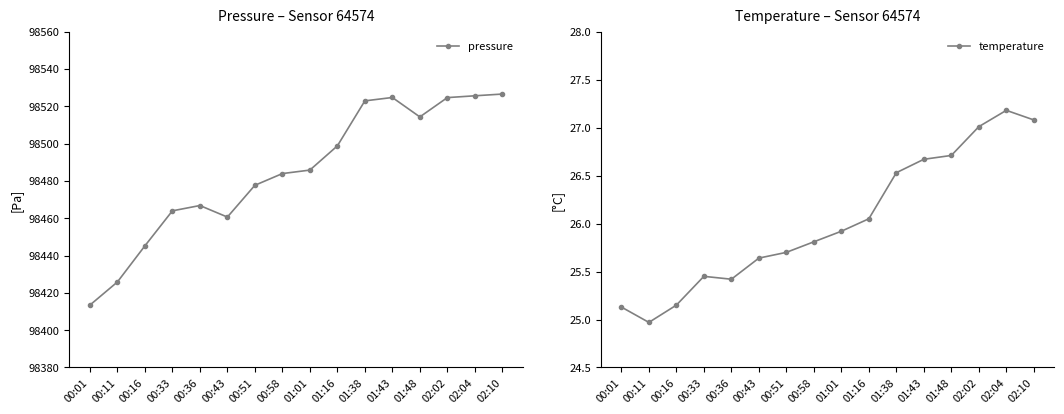

What is the sum of all pressure values?

1575760.9